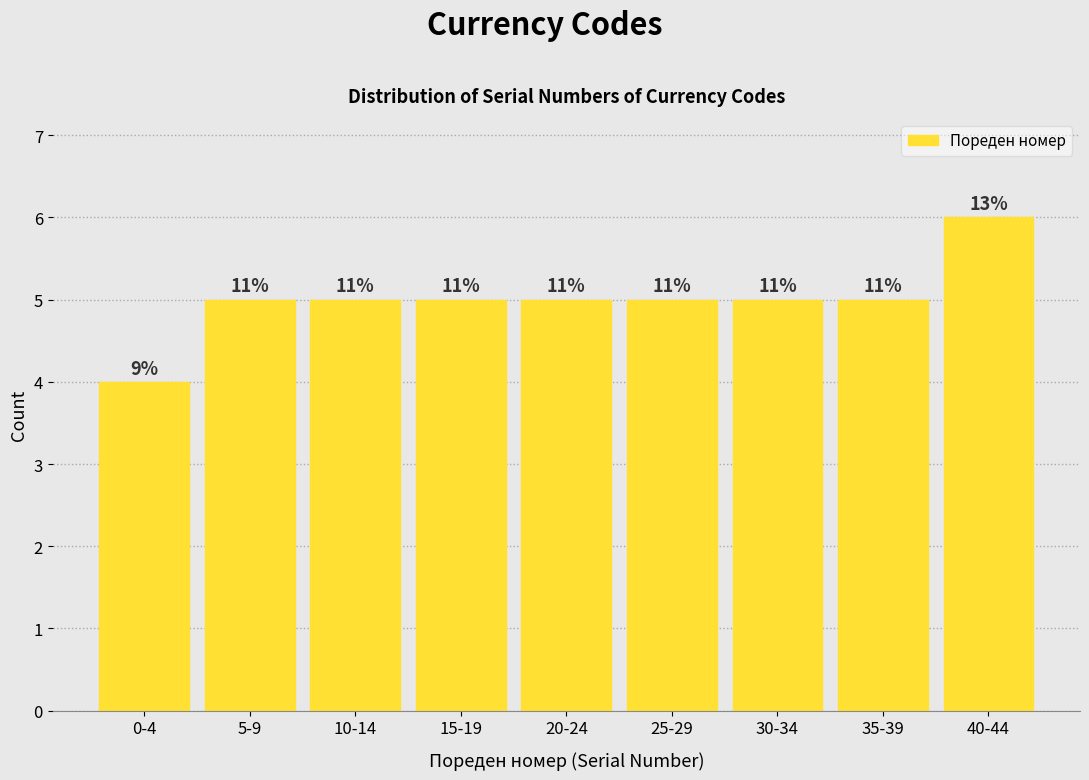

Are the bars horizontal?

No